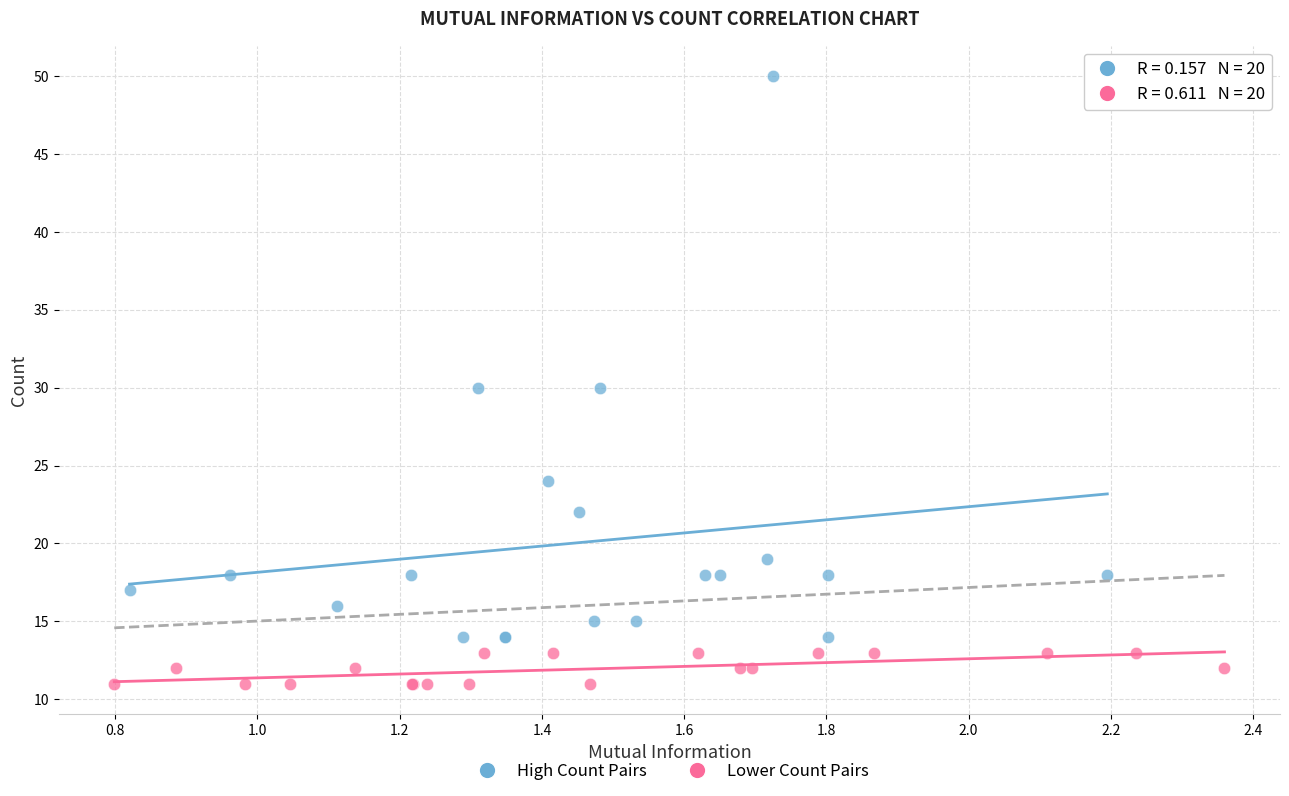

Which series has the widest spread of Y values?

High Count Pairs